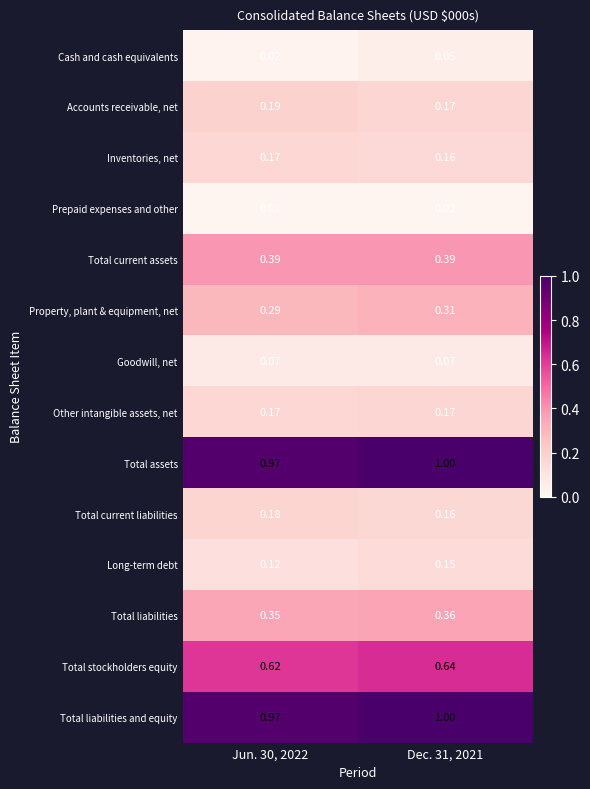

Is the value of Property, plant & equipment, net at Jun. 30, 2022 greater than the value of Total liabilities at Jun. 30, 2022?

No